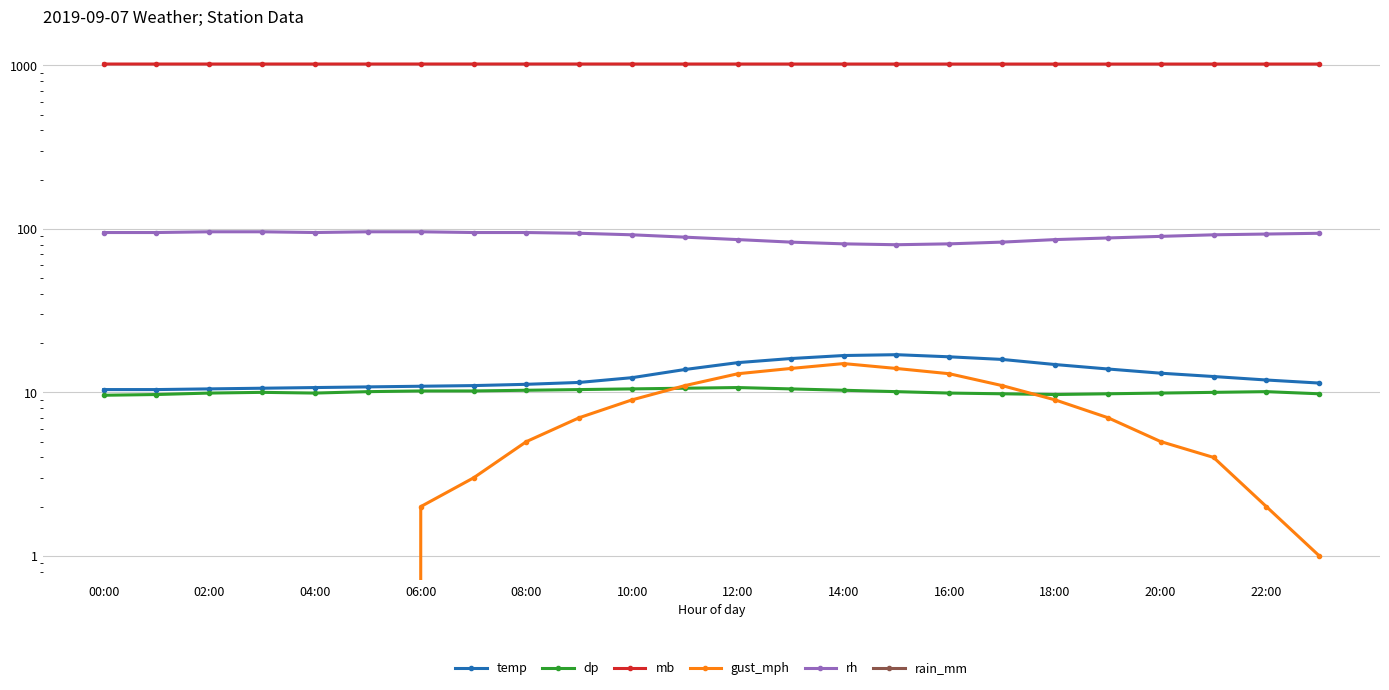

Is it true that gust_mph equals 21.9 at 15?

False